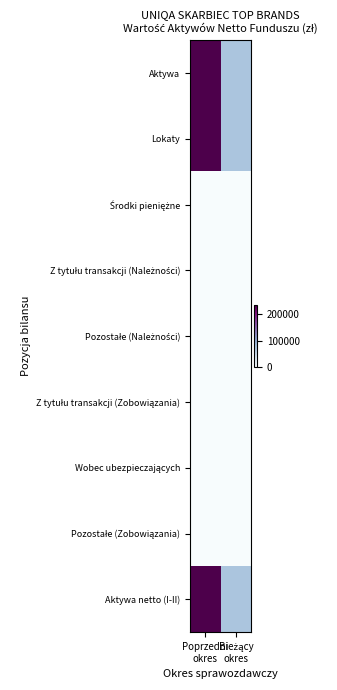

Which series has the largest total across all categories?

Aktywa